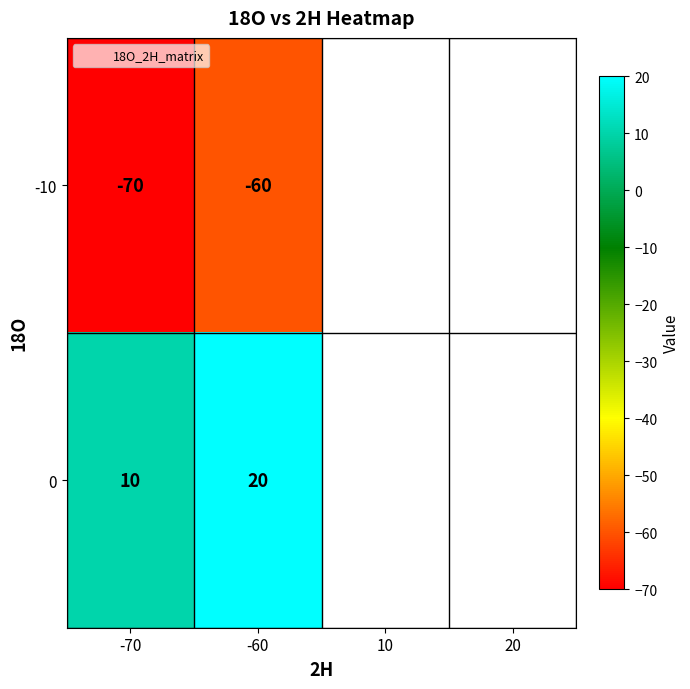

What is the average value of the 0 series?

15